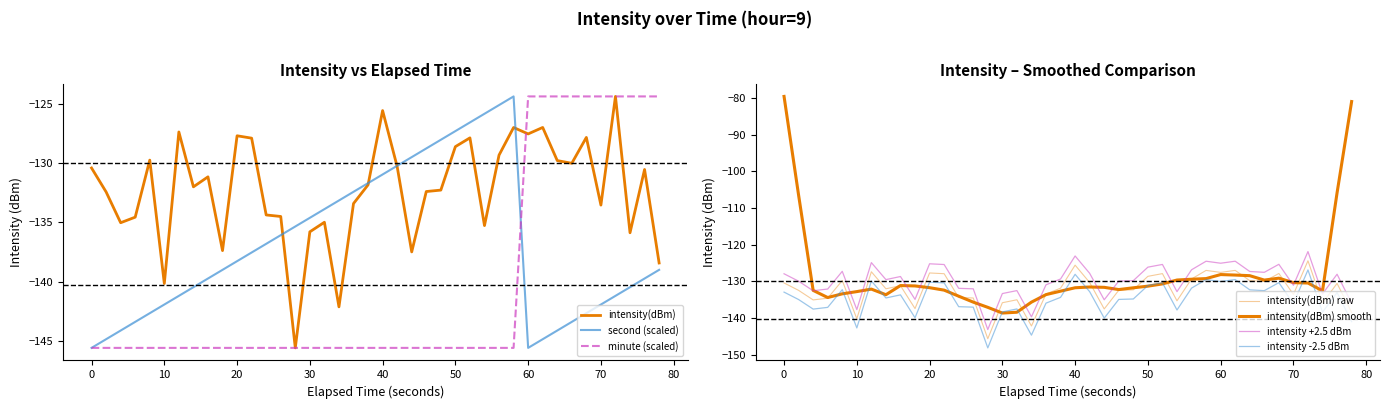

Does the chart display data point markers on the line(s)?

No